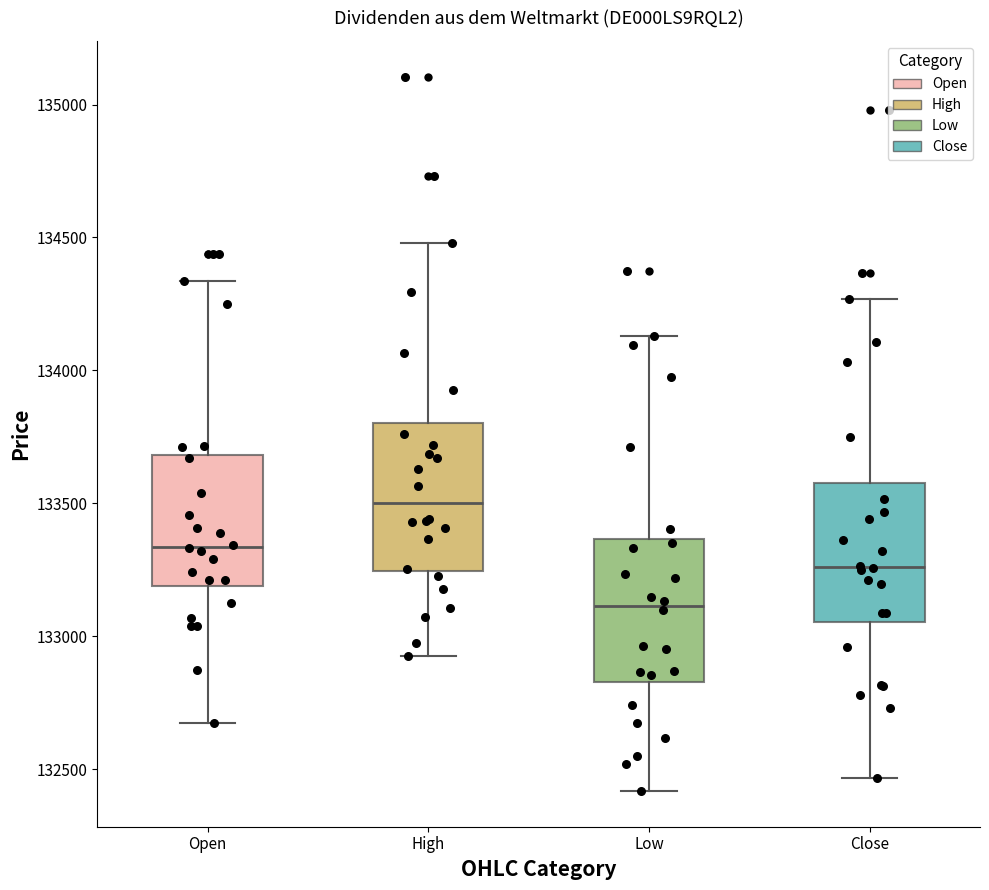

Which box has the lowest median line?

Low